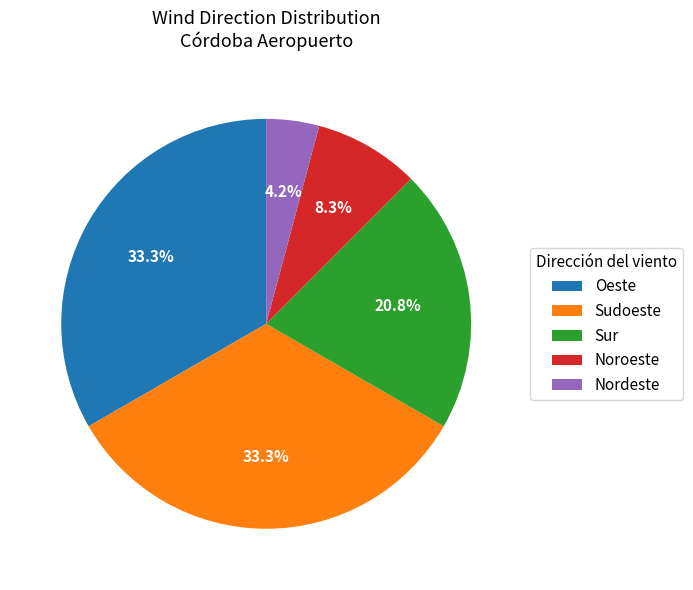

Which slice is the smallest?

Nordeste